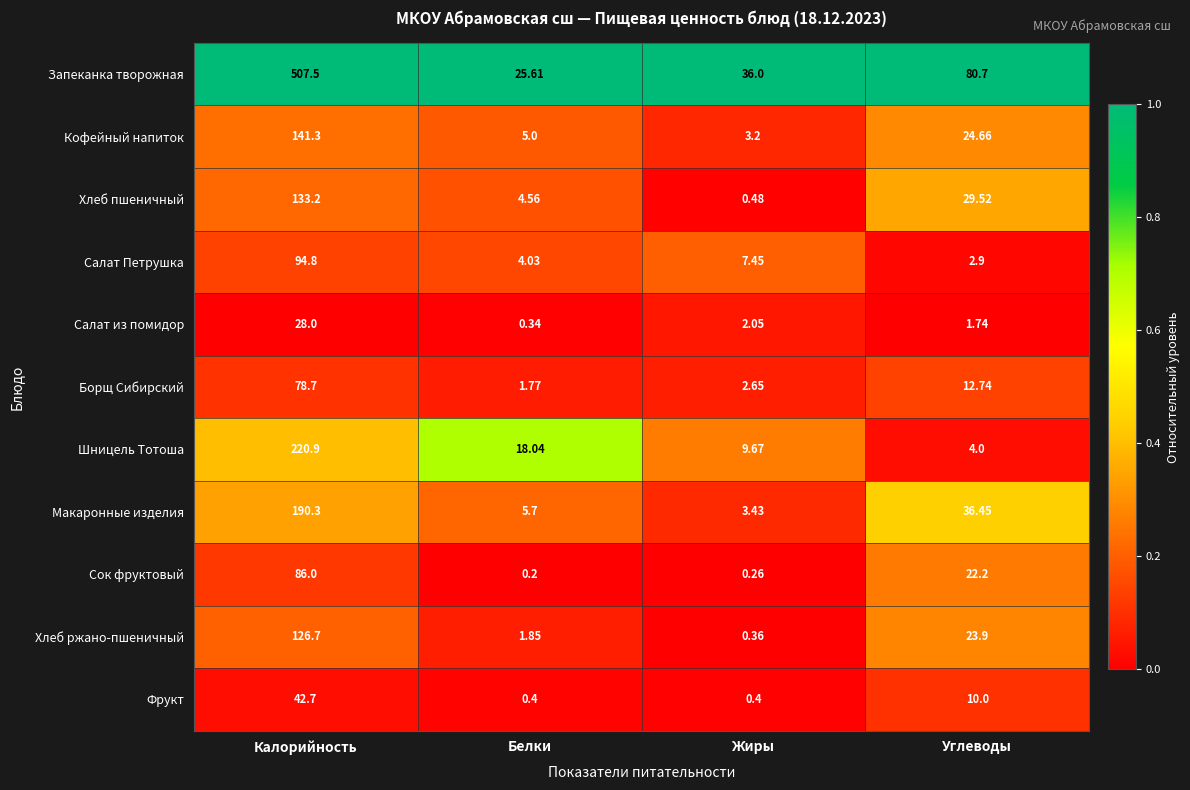

Rank the series at Жиры from highest to lowest value.

Запеканка творожная, Шницель Тотоша, Салат Петрушка, Макаронные изделия, Кофейный напиток, Борщ Сибирский, Салат из помидор, Хлеб пшеничный, Фрукт, Хлеб ржано-пшеничный, Сок фруктовый